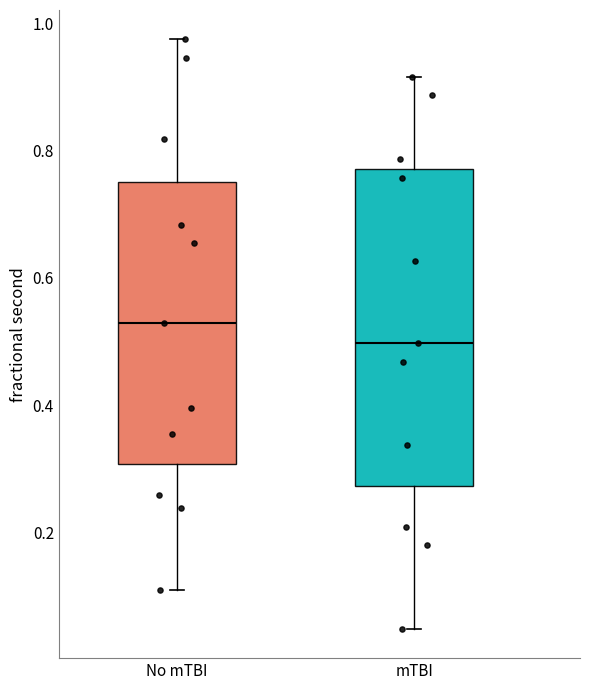

Comparing the boxes themselves (not the whiskers), which one is the tallest?

mTBI